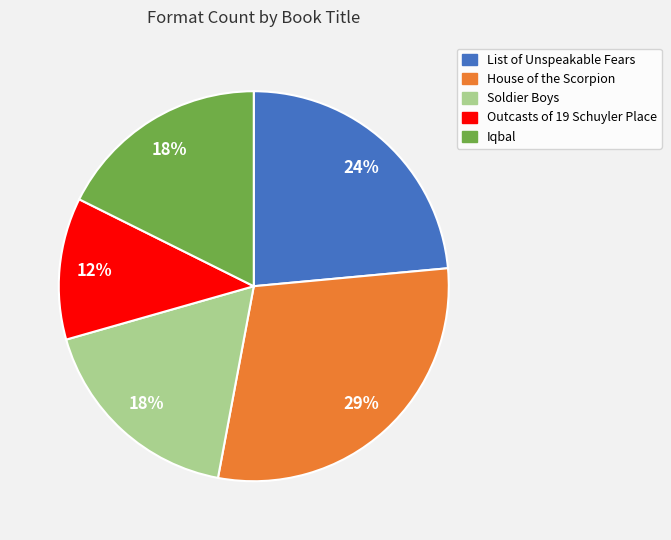

Does List of Unspeakable Fears account for over 50% of the chart?

No